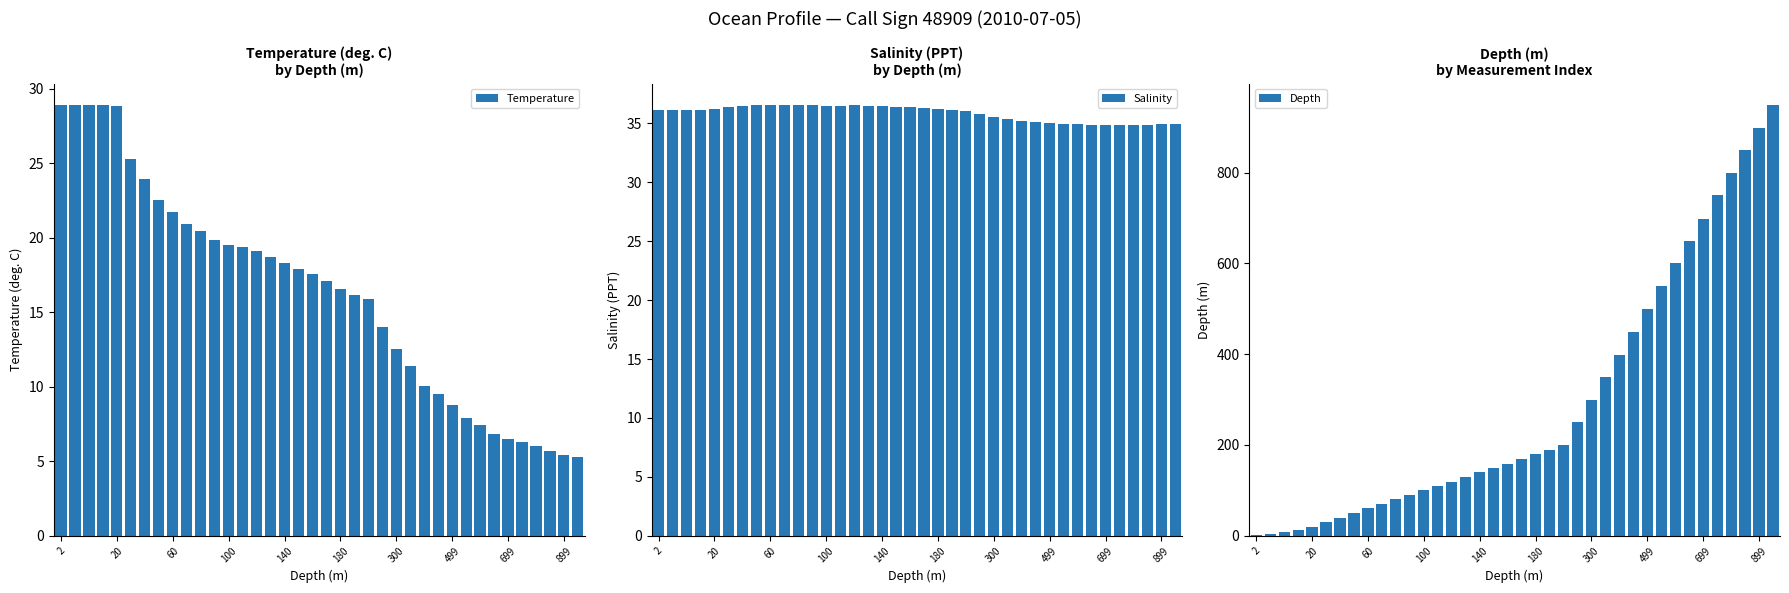

The Temperature series shows 20.2 at 300. True or false?

False